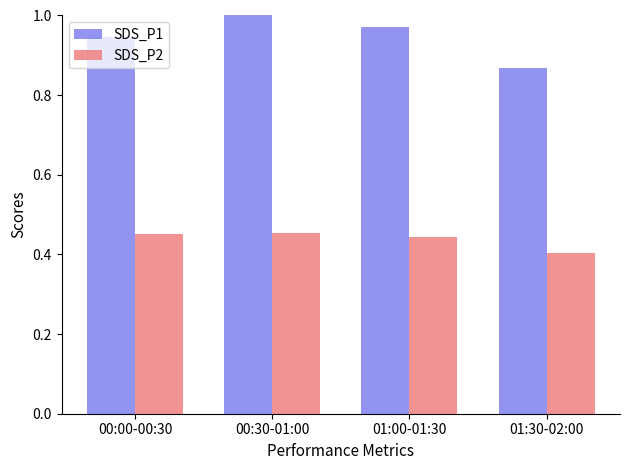

Rank the series by their average value, from highest to lowest.

SDS_P1, SDS_P2